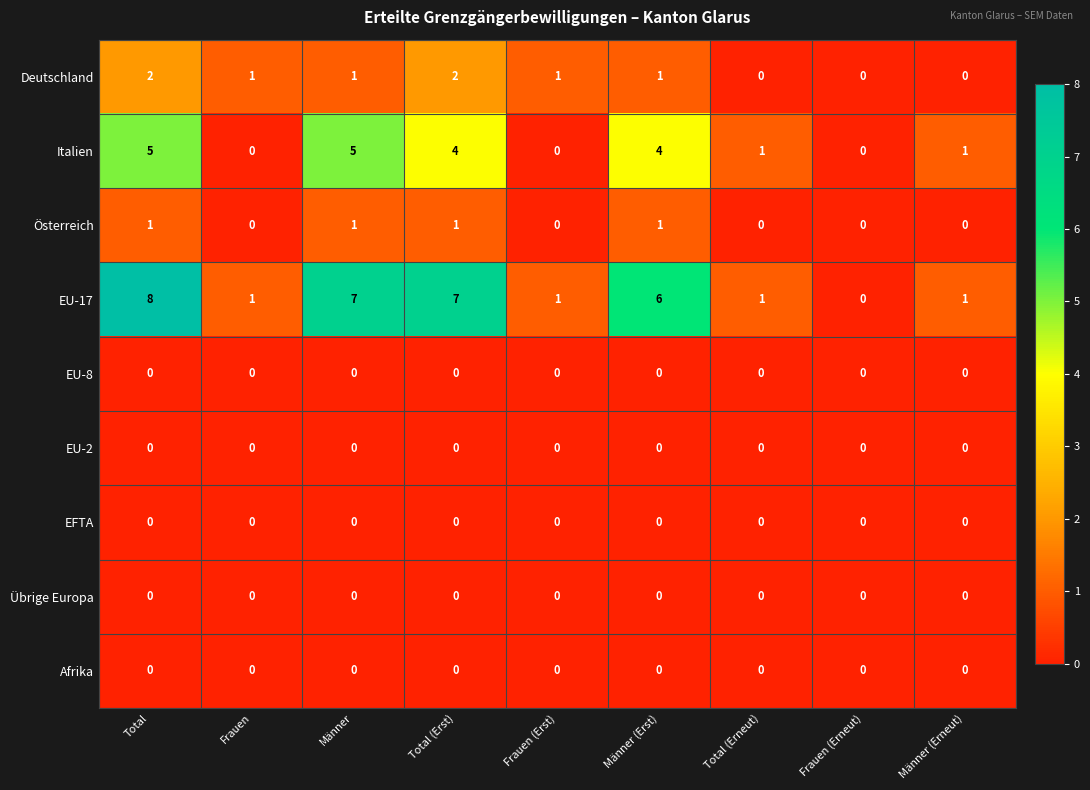

Is it true that Italien equals 5 at Total?

True